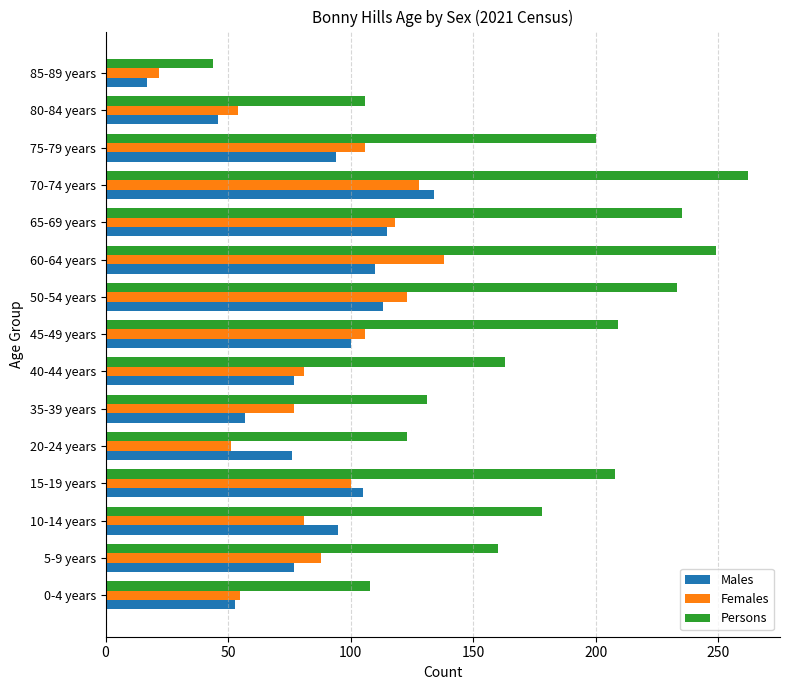

How many series are shown in this chart?

3